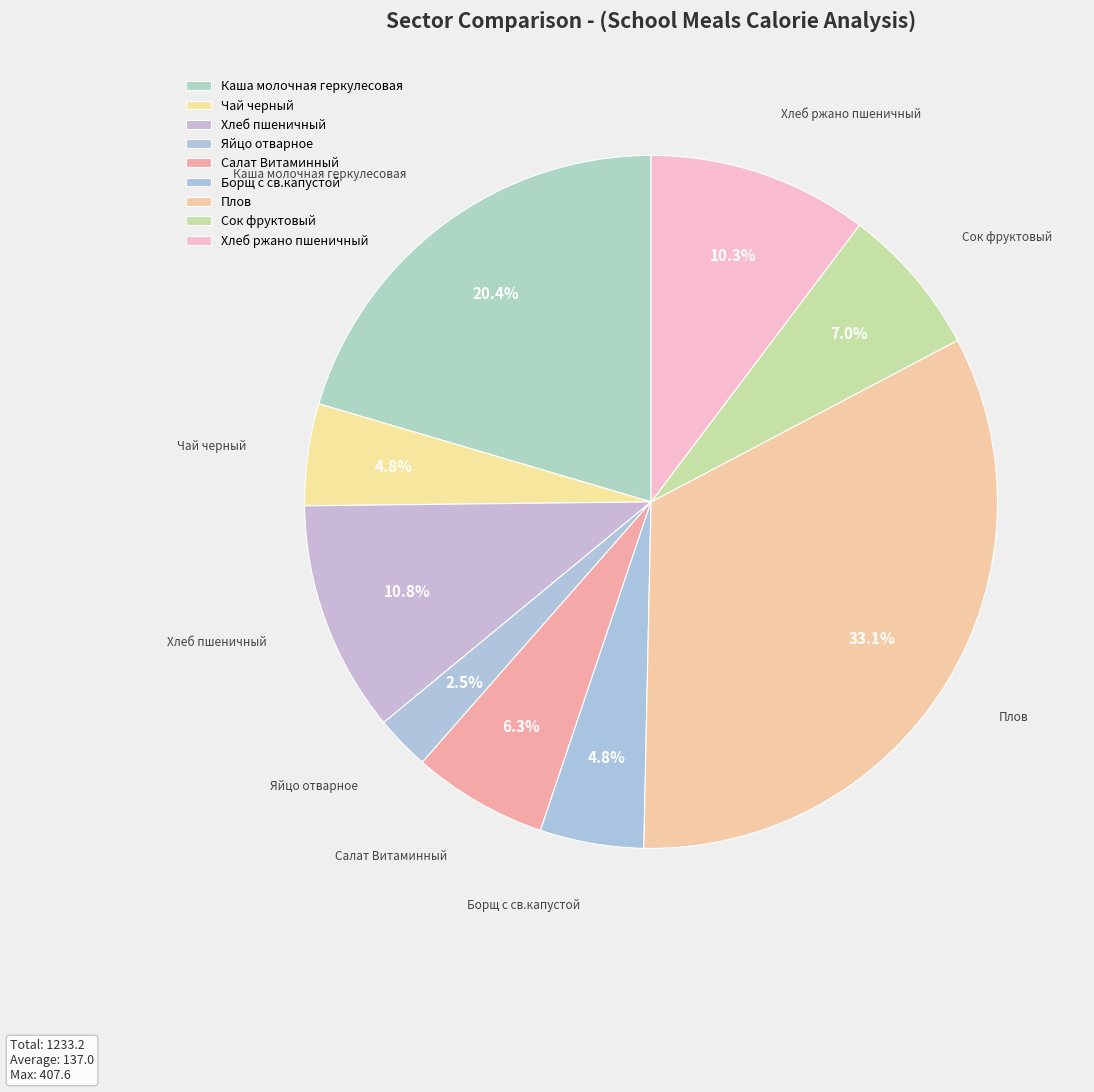

Which slice is the smallest?

Яйцо отварное